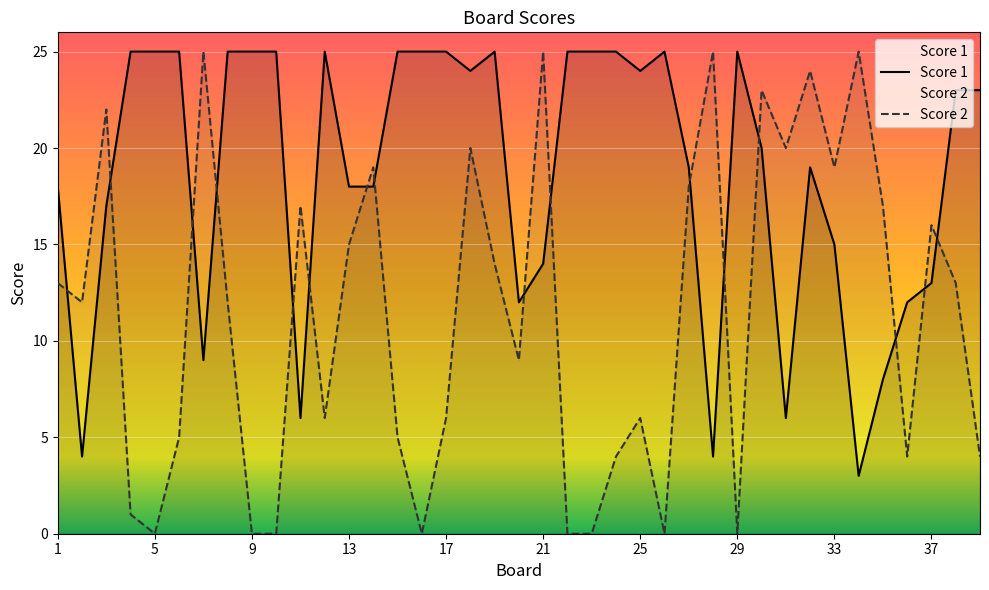

True or false: Score 1 and Score 2 intersect in this chart.

True